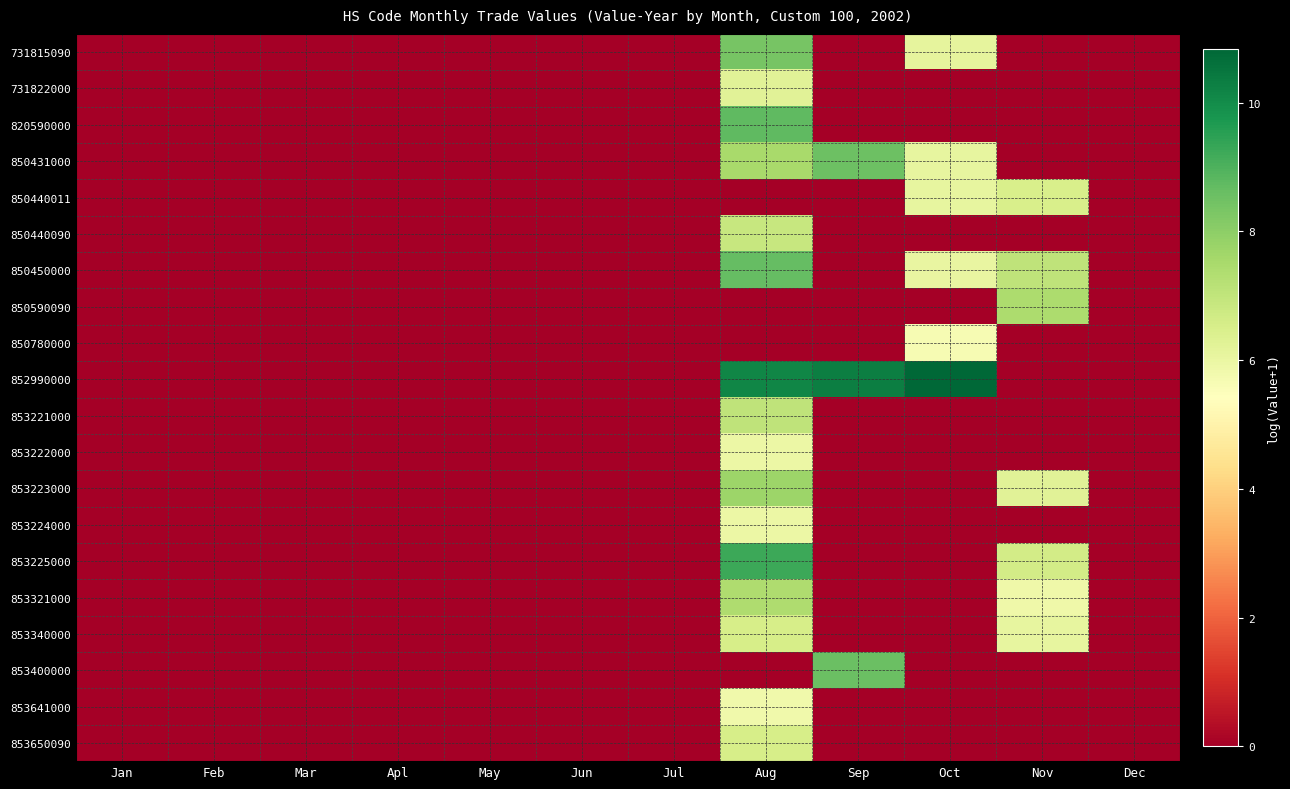

At how many categories does at least one series exceed 7?

4